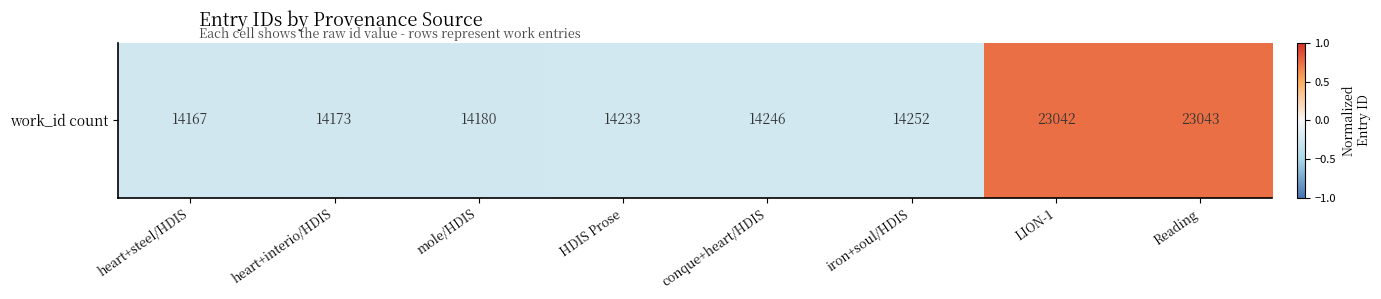

At which category does the chart reach its peak across all series?

Reading